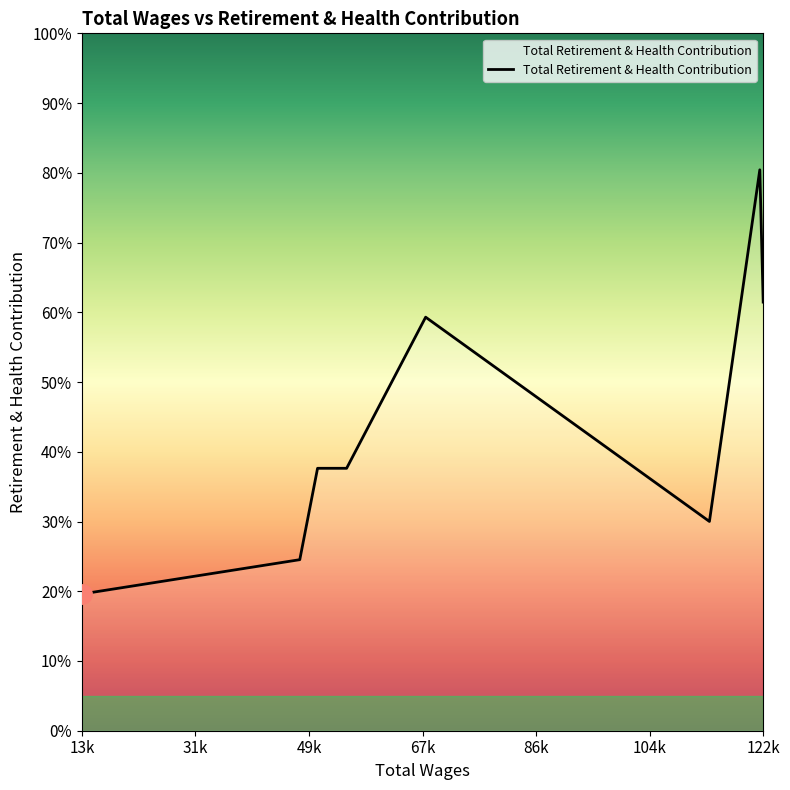

Does the chart display data point markers on the line(s)?

No